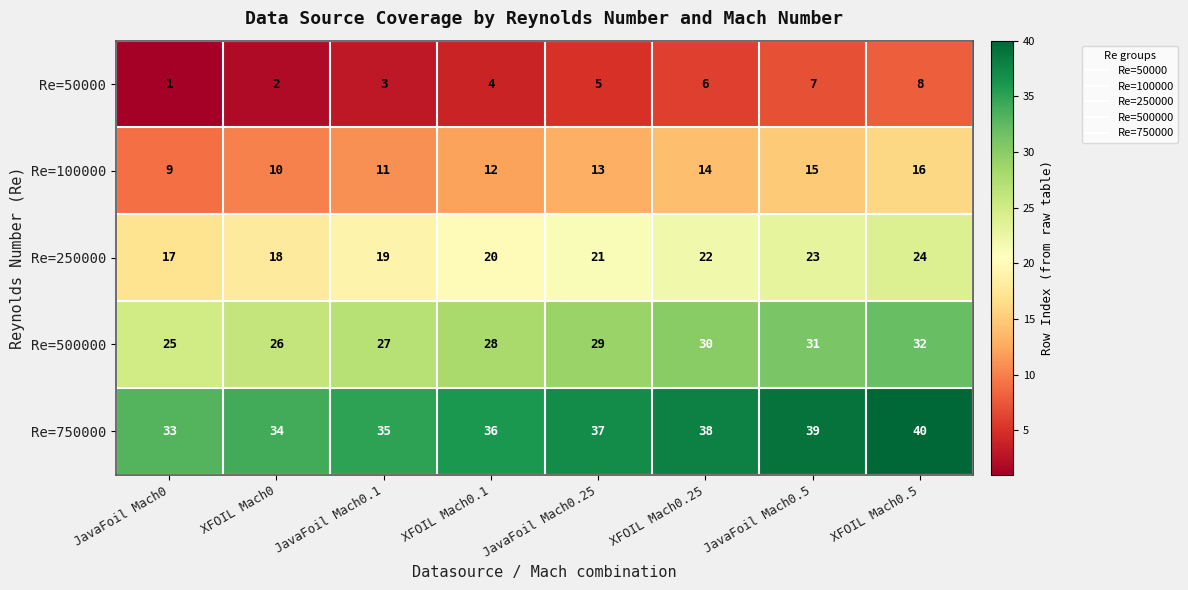

Read the Re=50000 value at JavaFoil Mach0.5.

7